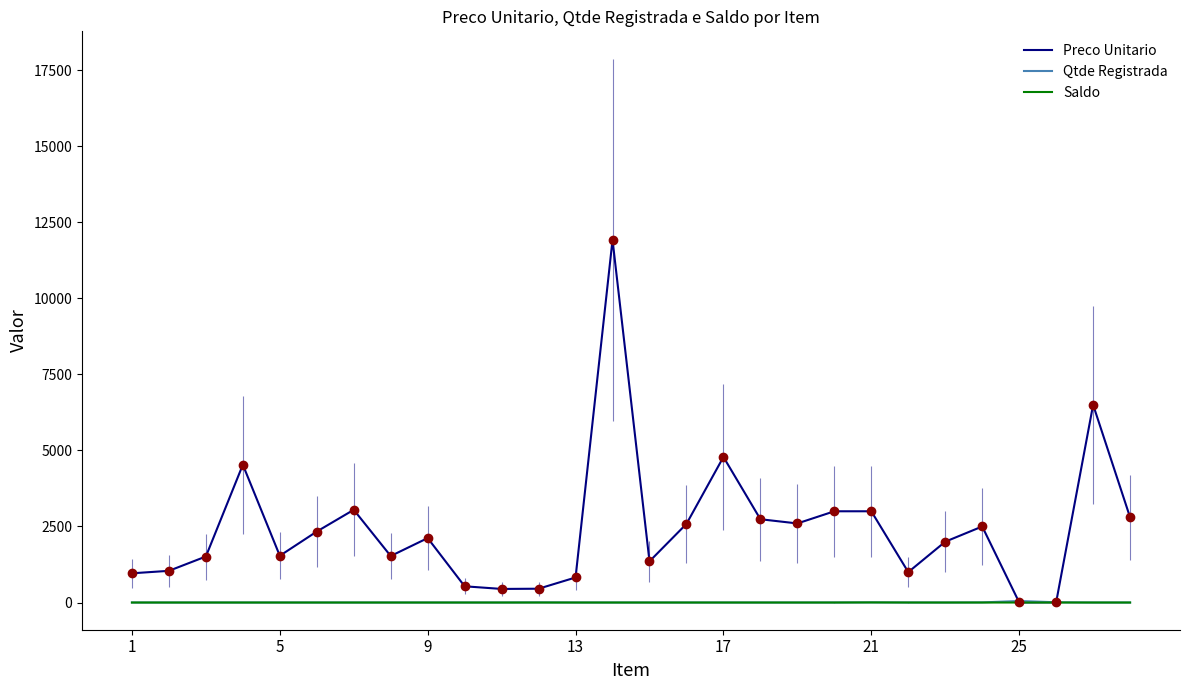

Which series has the widest spread of values?

Preco Unitario